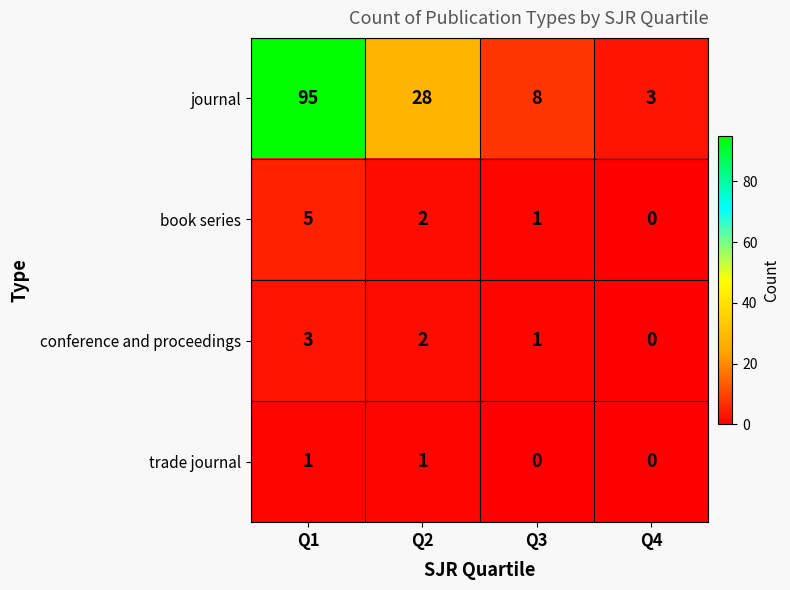

The book series series shows 2 at Q2. True or false?

True